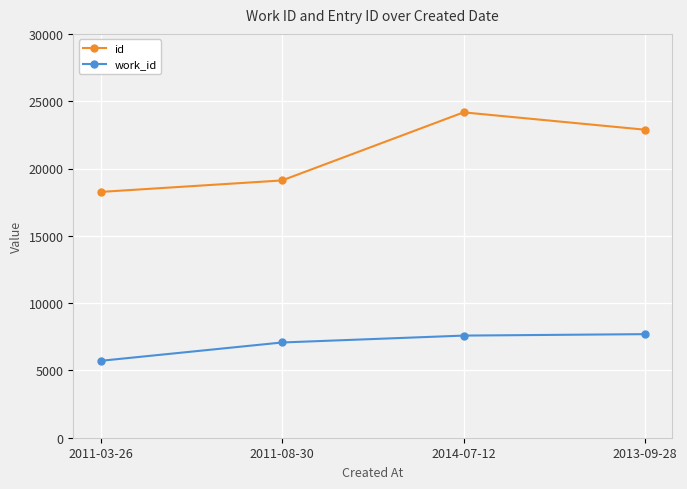

What is the total value across all series at 2013-09-28?

30575